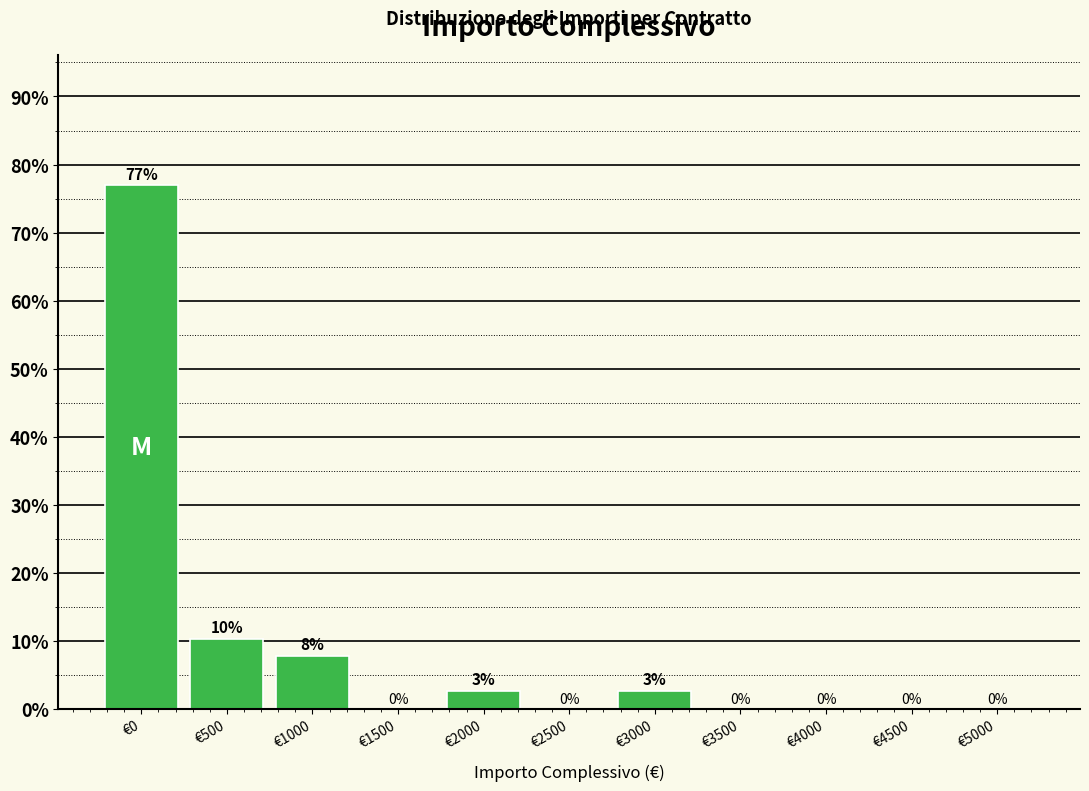

What is the greatest value displayed?

76.9